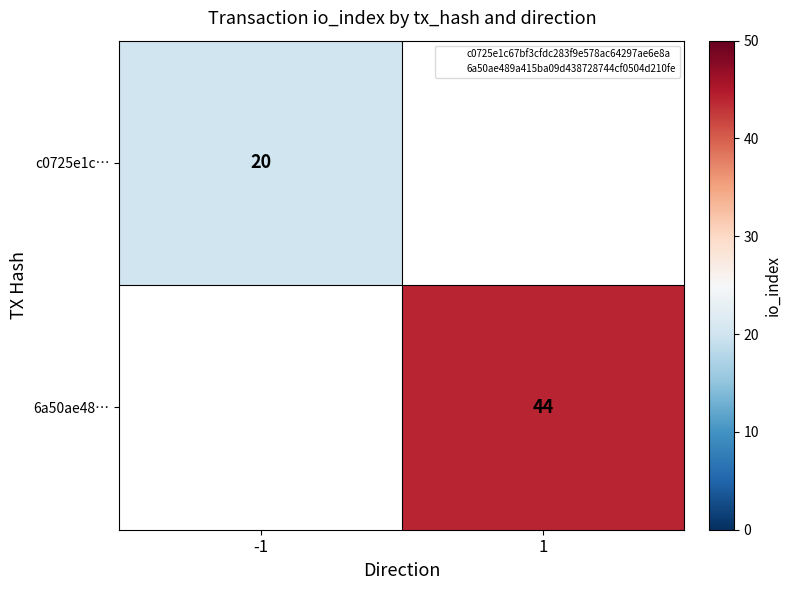

How many data points does each series have?

2